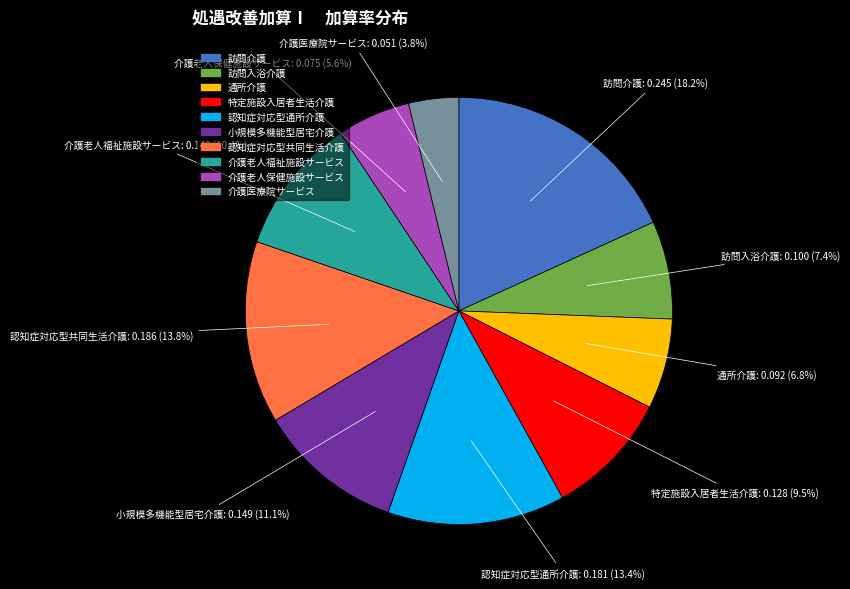

To the nearest percent, what is the difference between the 介護老人保健施設サービス and 訪問入浴介護 slice percentages?

2%